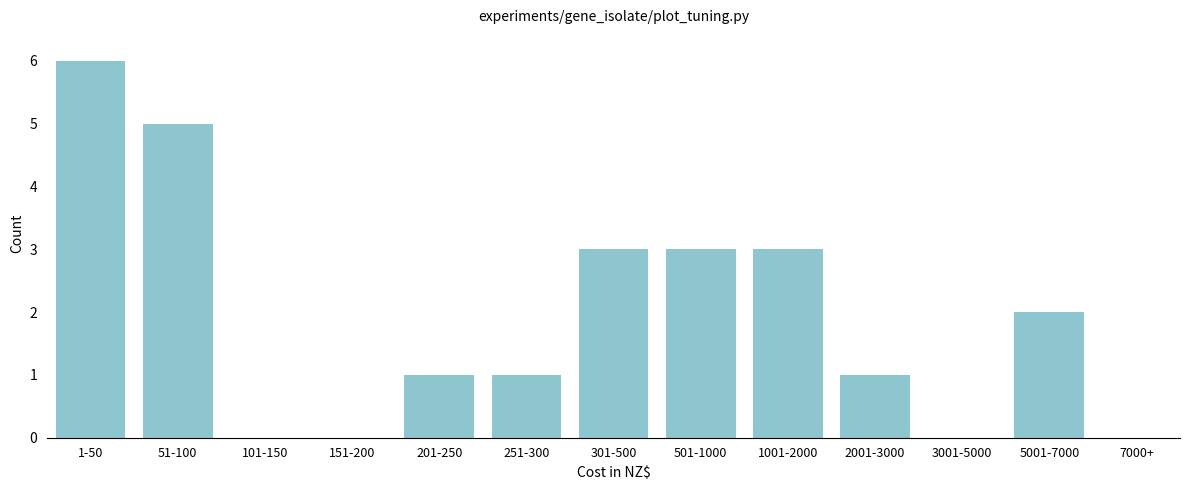

Reading right to left, what are all the values shown in this chart?

7000+=0	5001-7000=2	3001-5000=0	2001-3000=1	1001-2000=3	501-1000=3	301-500=3	251-300=1	201-250=1	151-200=0	101-150=0	51-100=5	1-50=6